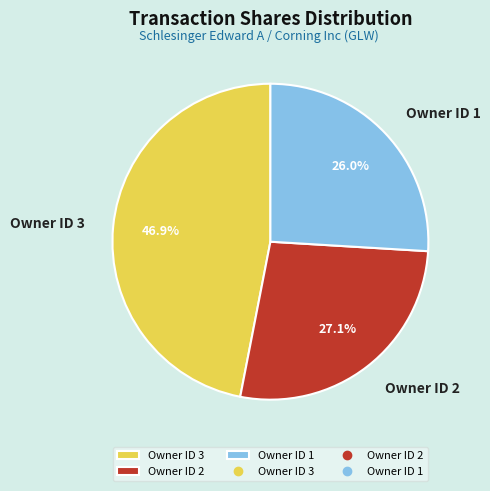

Combined, do Owner ID 2 and Owner ID 3 account for over 50%?

Yes